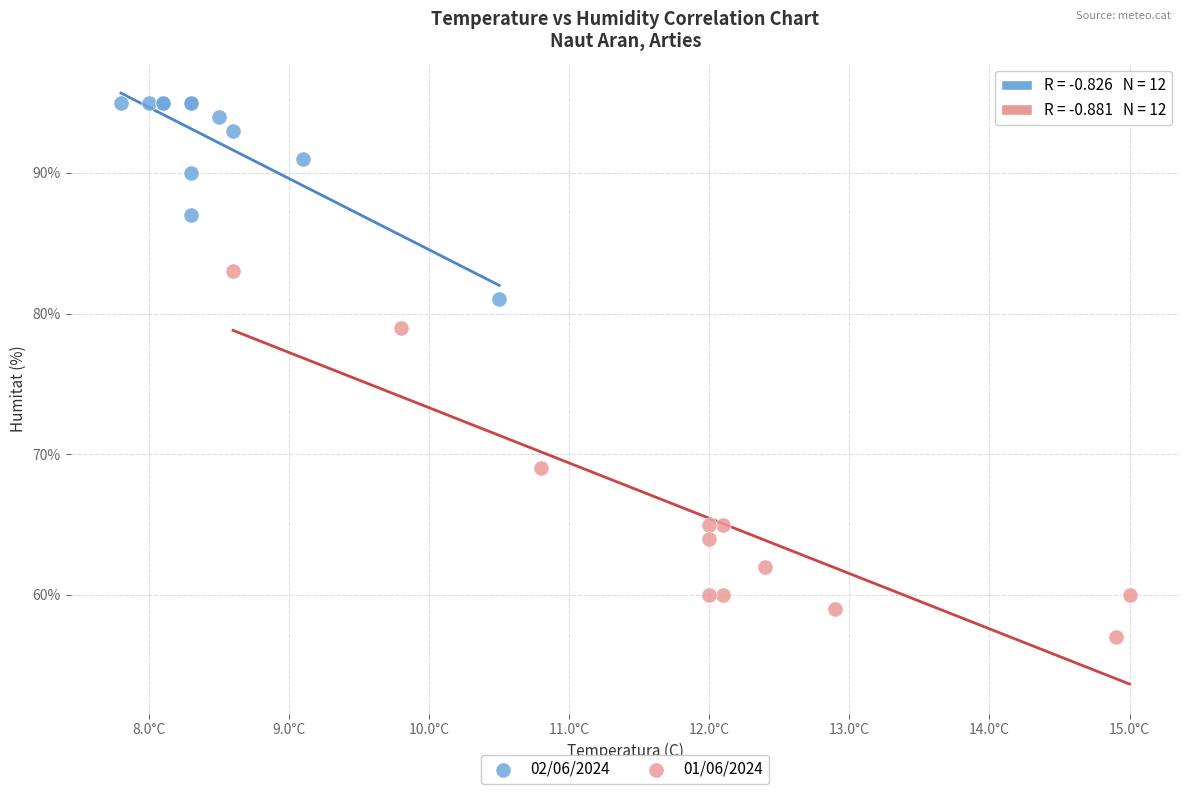

What are all the series names shown in the legend?

02/06/2024, 01/06/2024